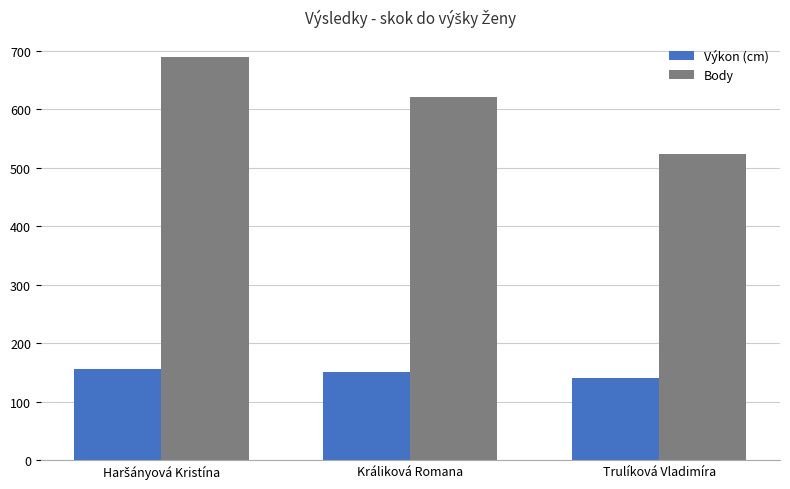

At which label does Výkon (cm) reach its minimum?

Trulíková Vladimíra